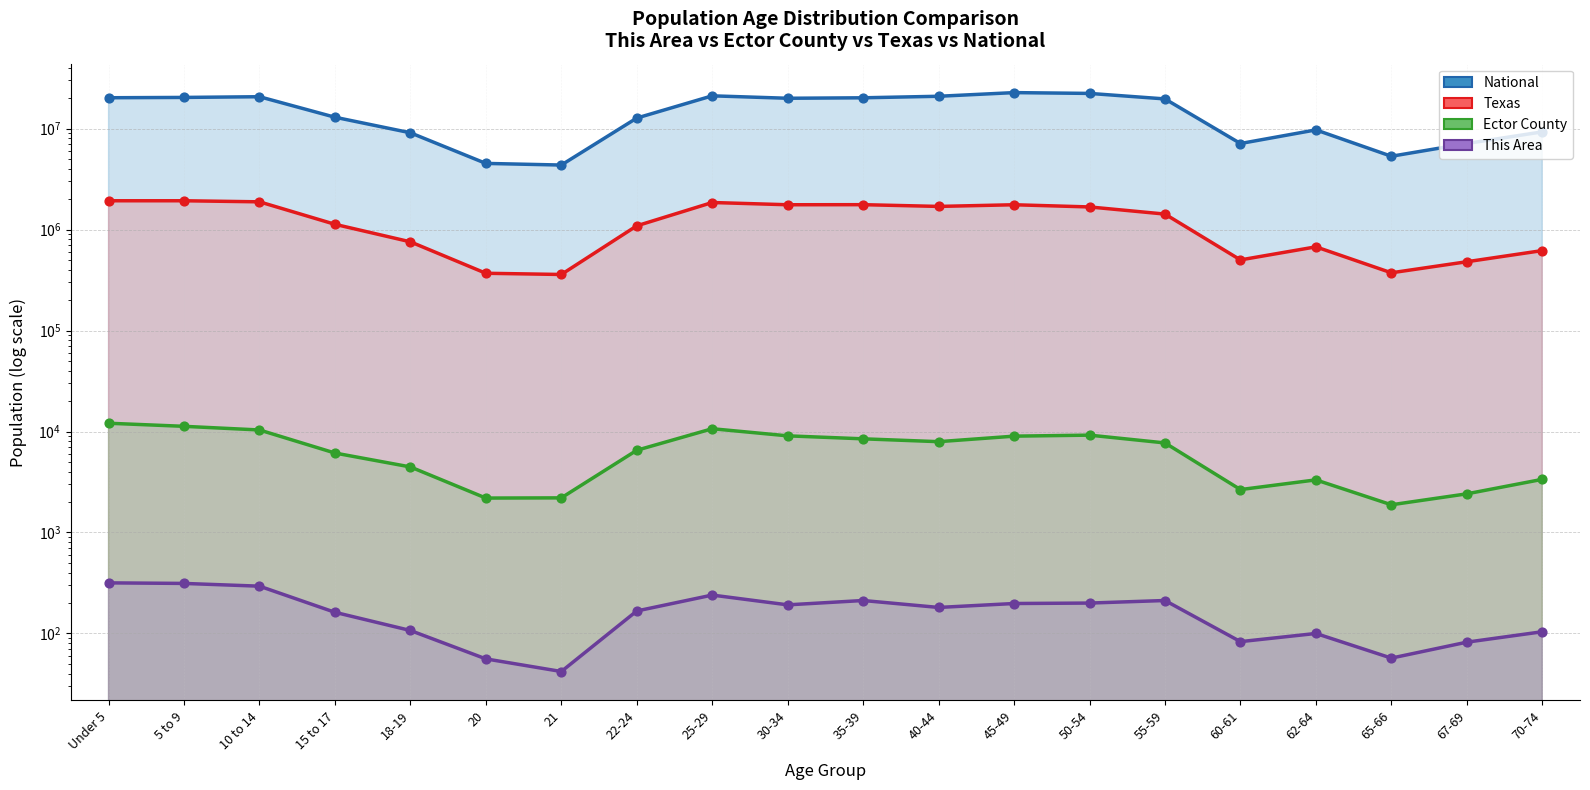

Is the value of Ector County at 21 greater than the value of National at 40-44?

No